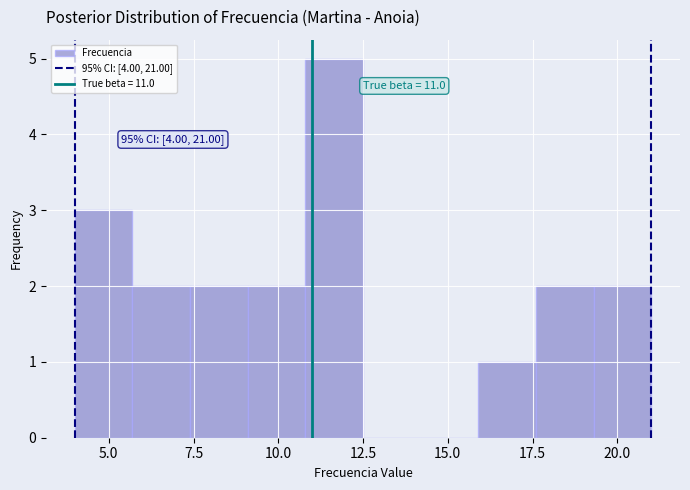

Around what value on the x-axis is the tallest bar? Give the approximate position of its centre, as read against the axis.

11.5